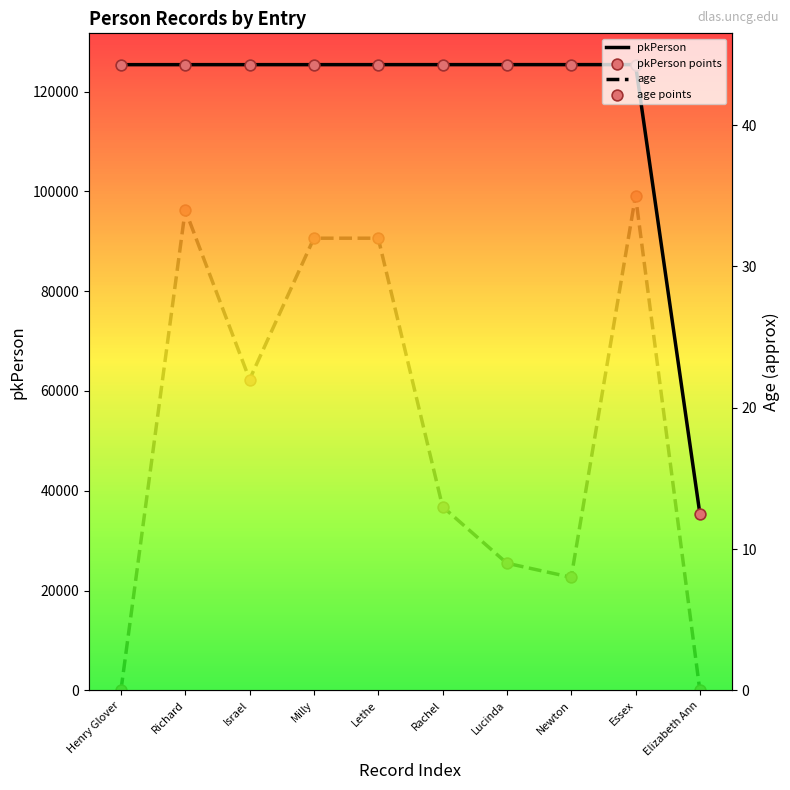

Which series reaches the maximum Y coordinate?

pkPerson